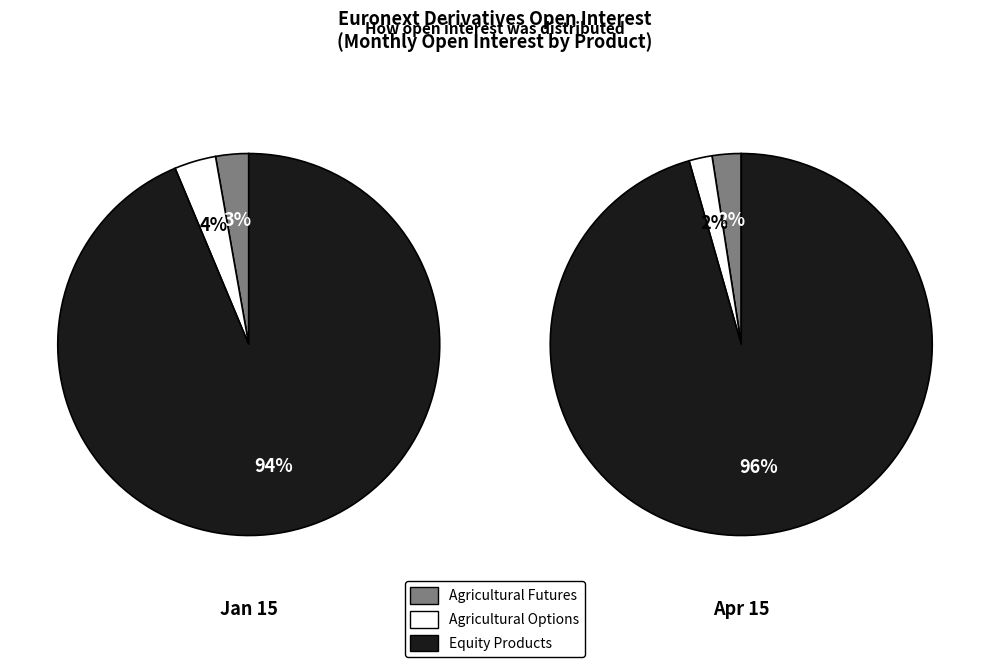

Count the number of slices in the pie.

6